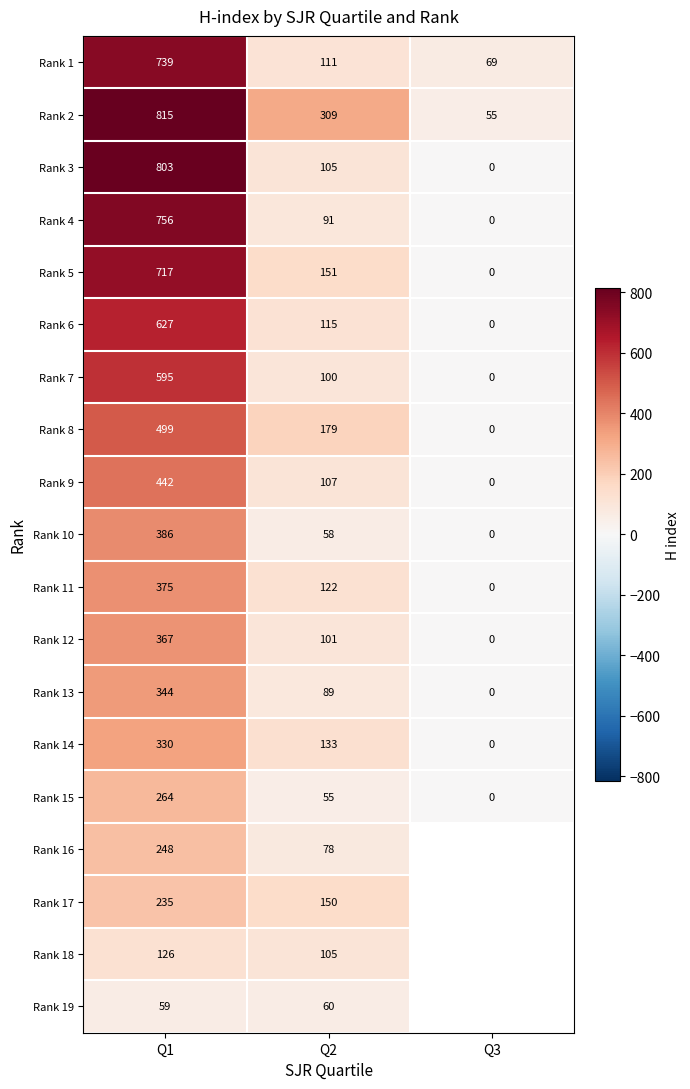

What is the sum of the Rank 8 values at Q2 and Q1?

678